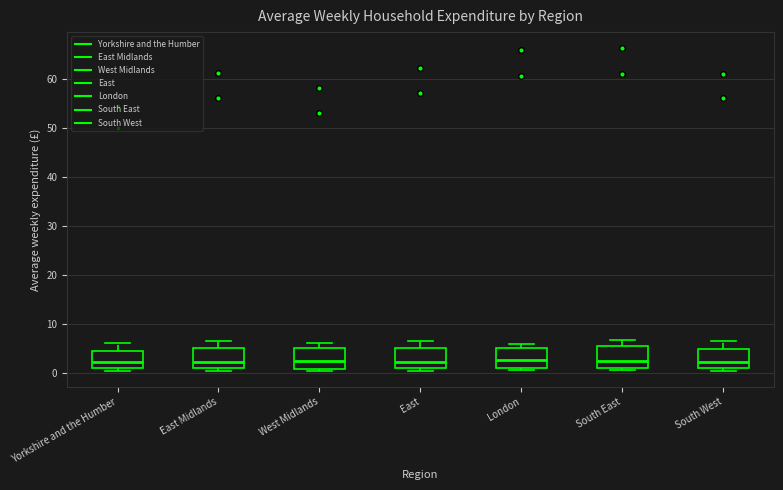

Where is the lower edge of the box for London on the y-axis? The values are not printed on the chart, so give them approximately, as read against the axis.

1